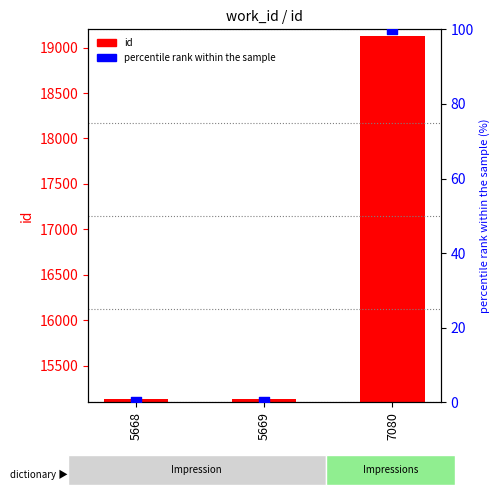

What are all the series names shown in the legend?

id, percentile rank within the sample